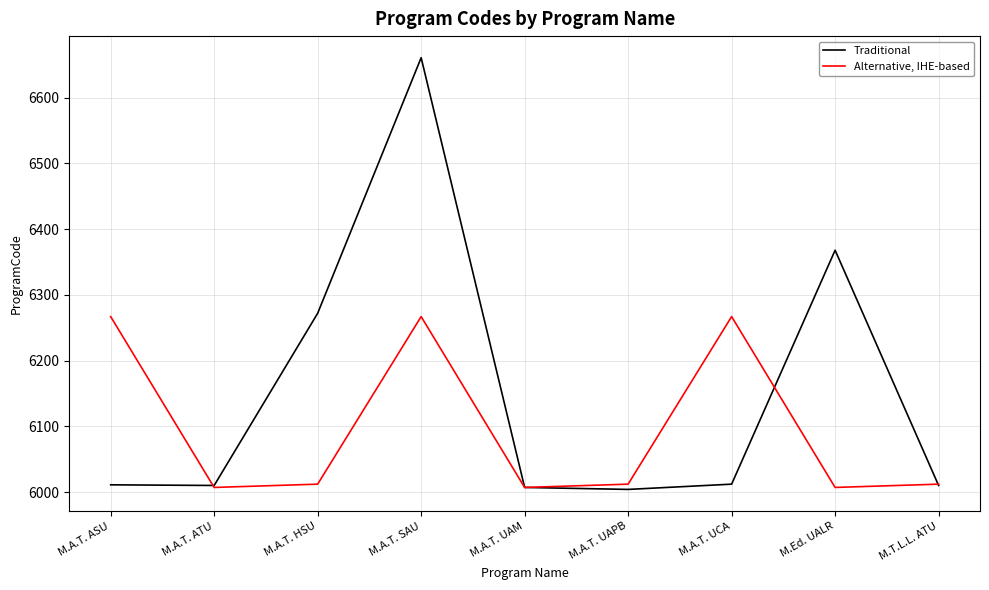

The Traditional series shows 2775 at M.A.T. HSU. True or false?

False